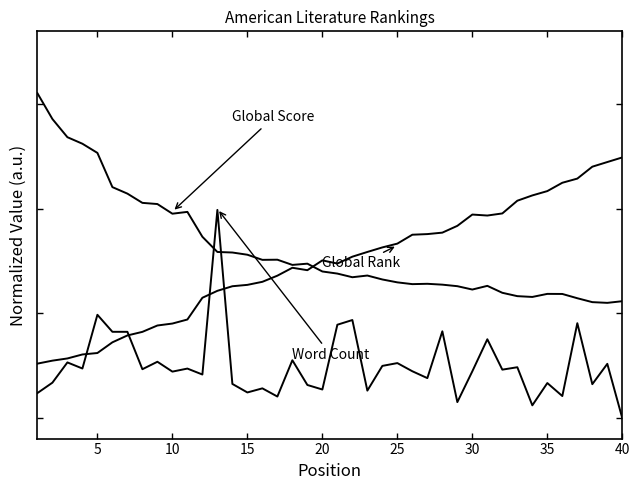

Is this an area chart (filled region under the line)?

No